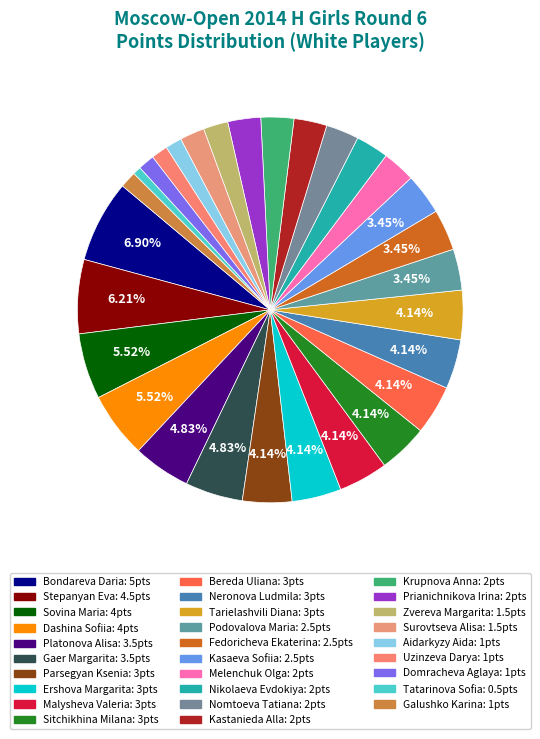

How many segments does this pie chart have?

29